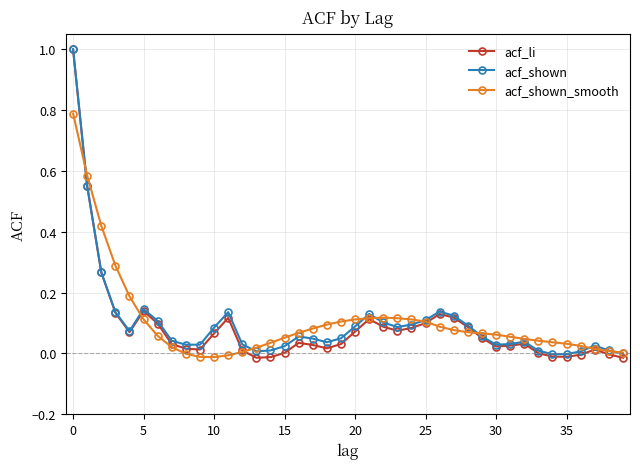

What is the maximum value for acf_shown?

1.0